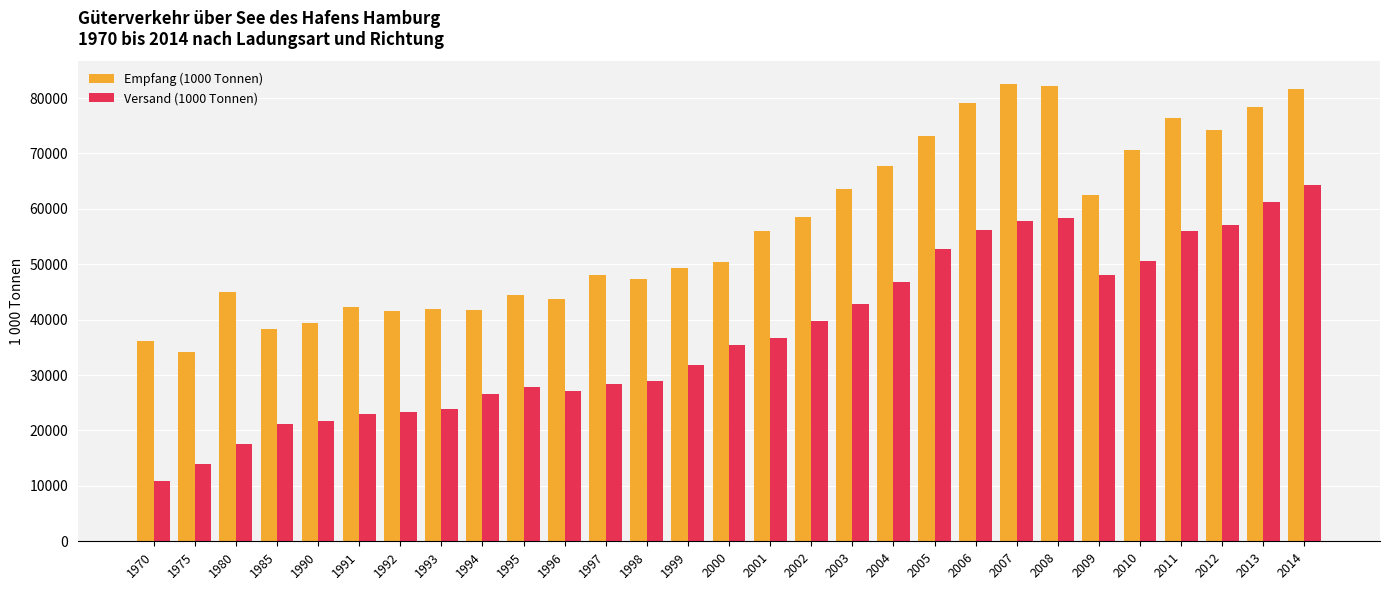

What is the total value across all series at 2001?

92709